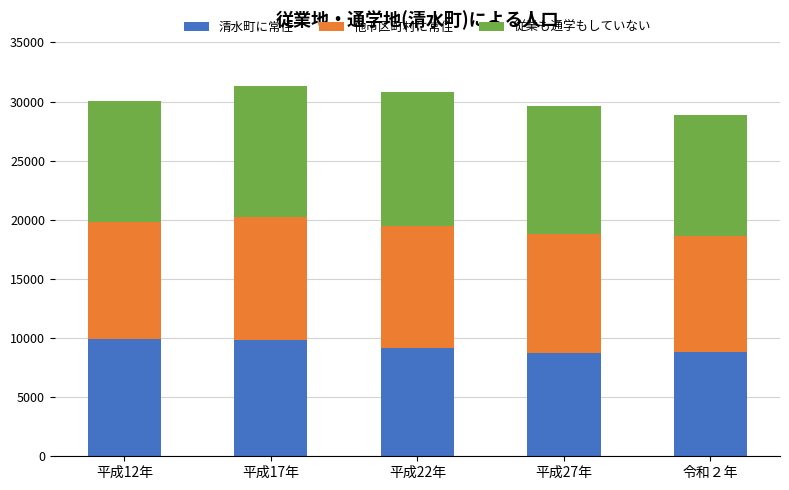

What is the maximum value for 清水町に常住?

9924